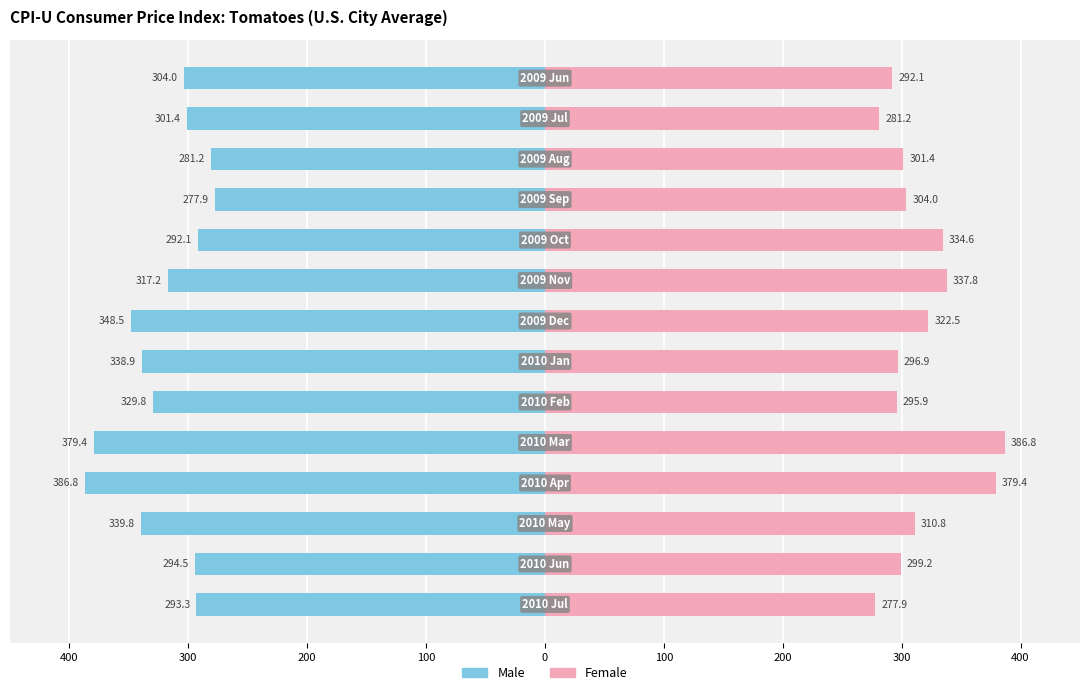

Reading left to right, what are all the values shown in this chart?

Male: -293.3	-294.5	-339.8	-386.8	-379.4	-329.8	-338.9	-348.5	-317.2	-292.1	-277.9	-281.2	-301.4	-304.0
Female: 277.9	299.2	310.8	379.4	386.8	295.9	296.9	322.5	337.8	334.6	304.0	301.4	281.2	292.1